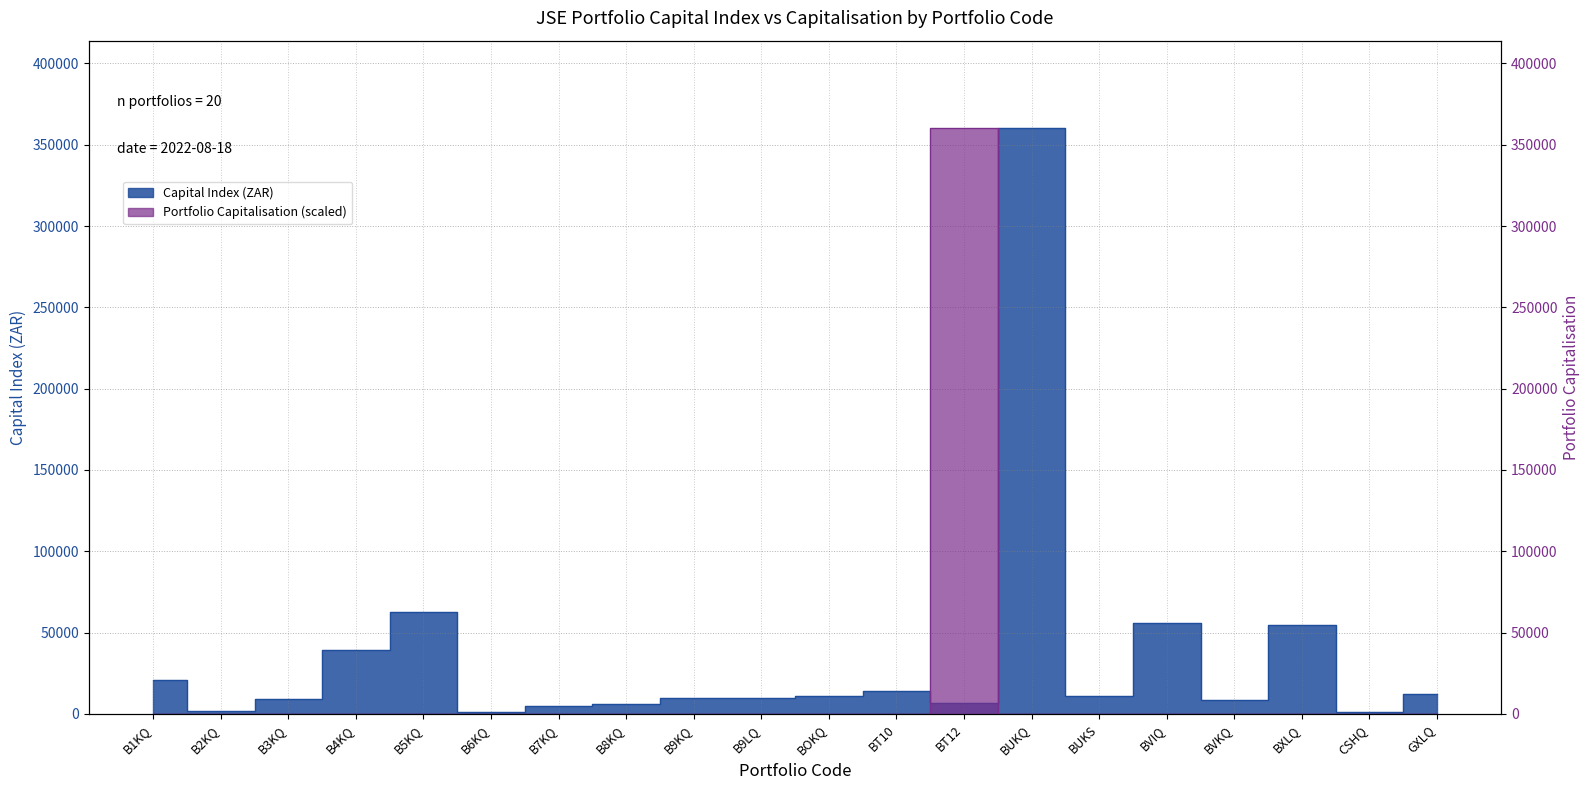

How many data points in Capital Index (ZAR) are less than 11088?

10